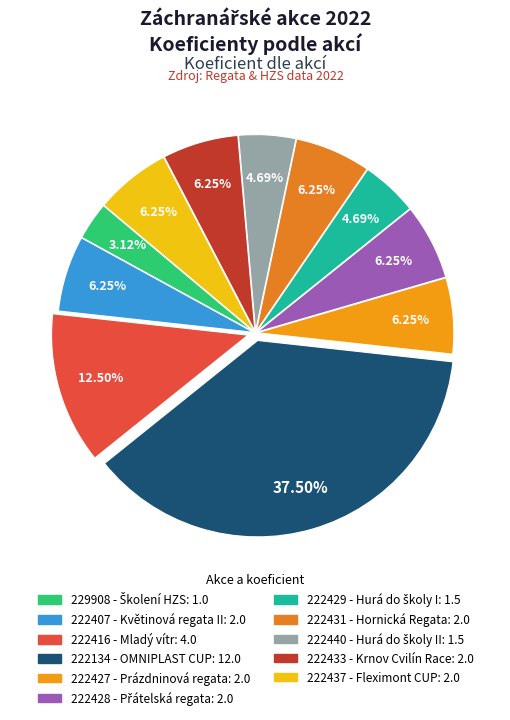

How many slices are in this pie chart?

11